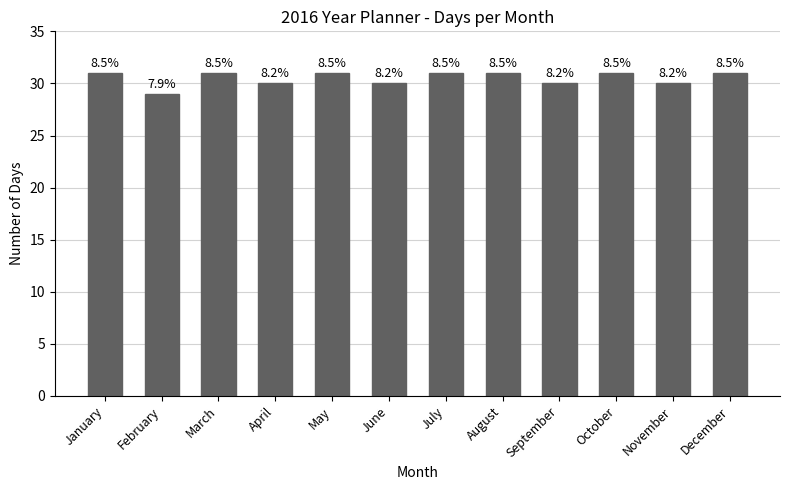

Does the chart contain any negative values?

No